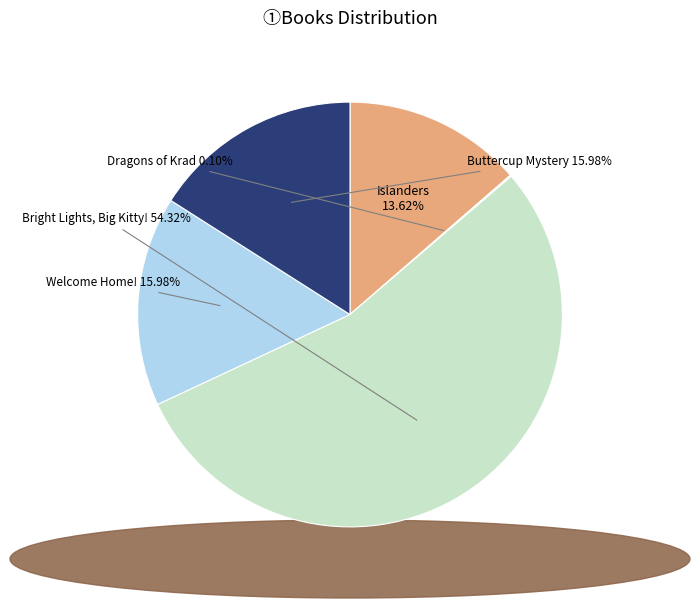

Combined, do Bright Lights, Big Kitty! and Buttercup Mystery account for over 50%?

Yes